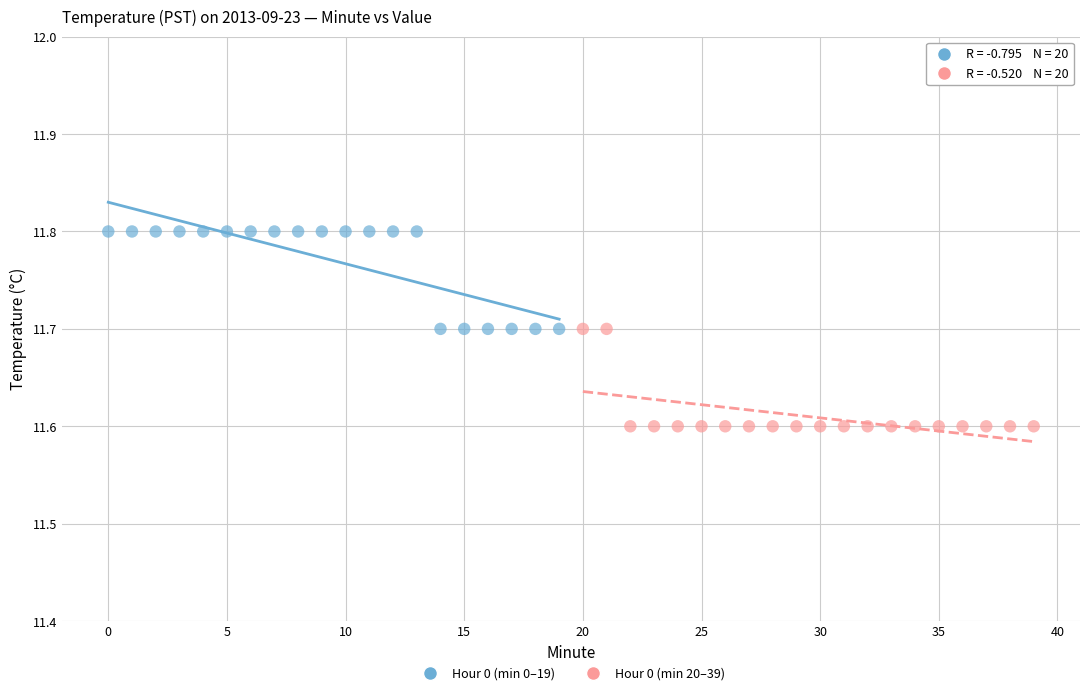

Which series contains the highest Y value?

Hour 0 (min 0–19)